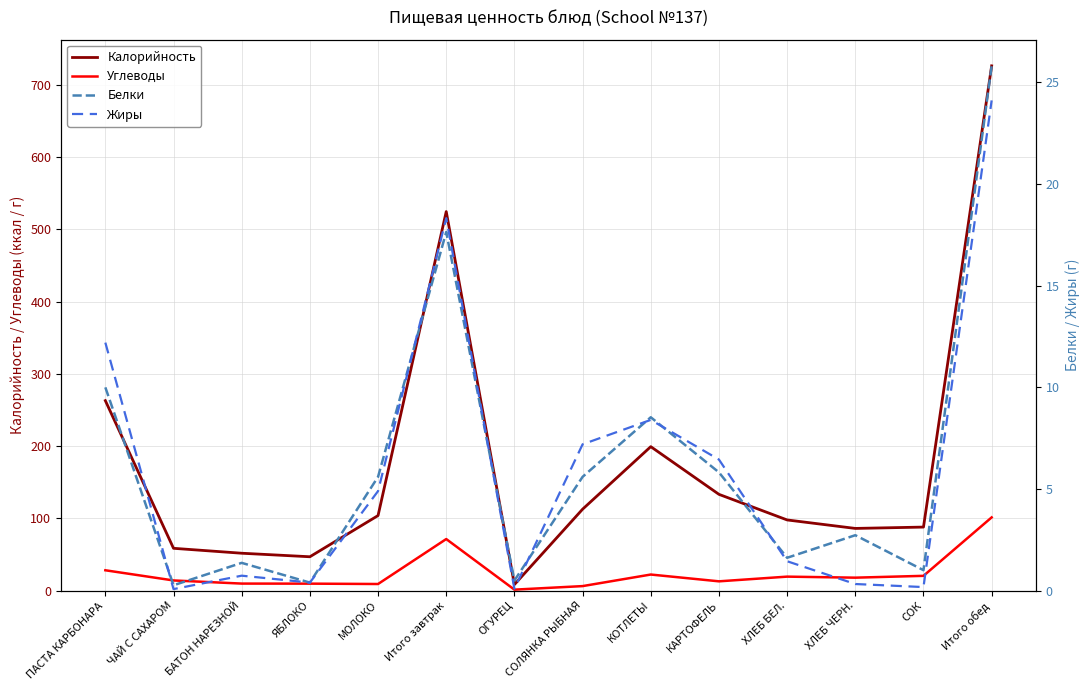

What is the difference between the Жиры values at Итого обед and Итого завтрак?

5.8